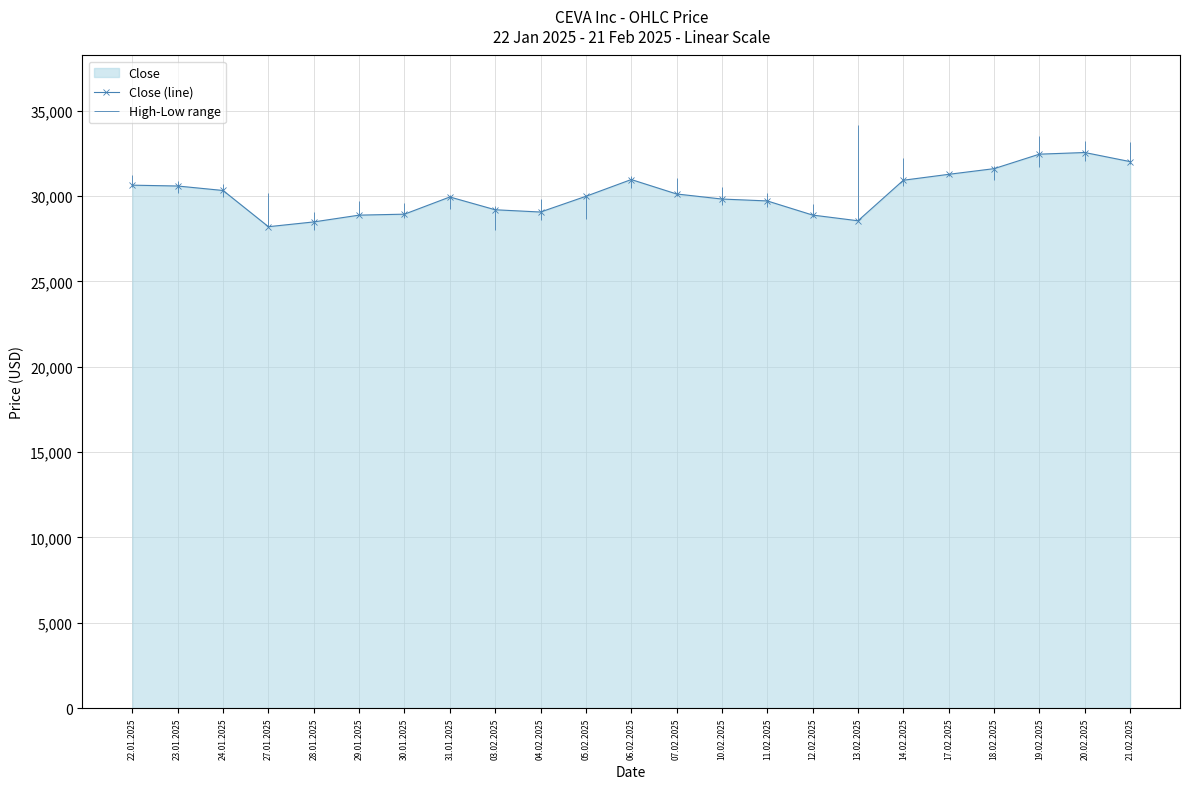

At which label is the value closest to 30371?

24.01.2025